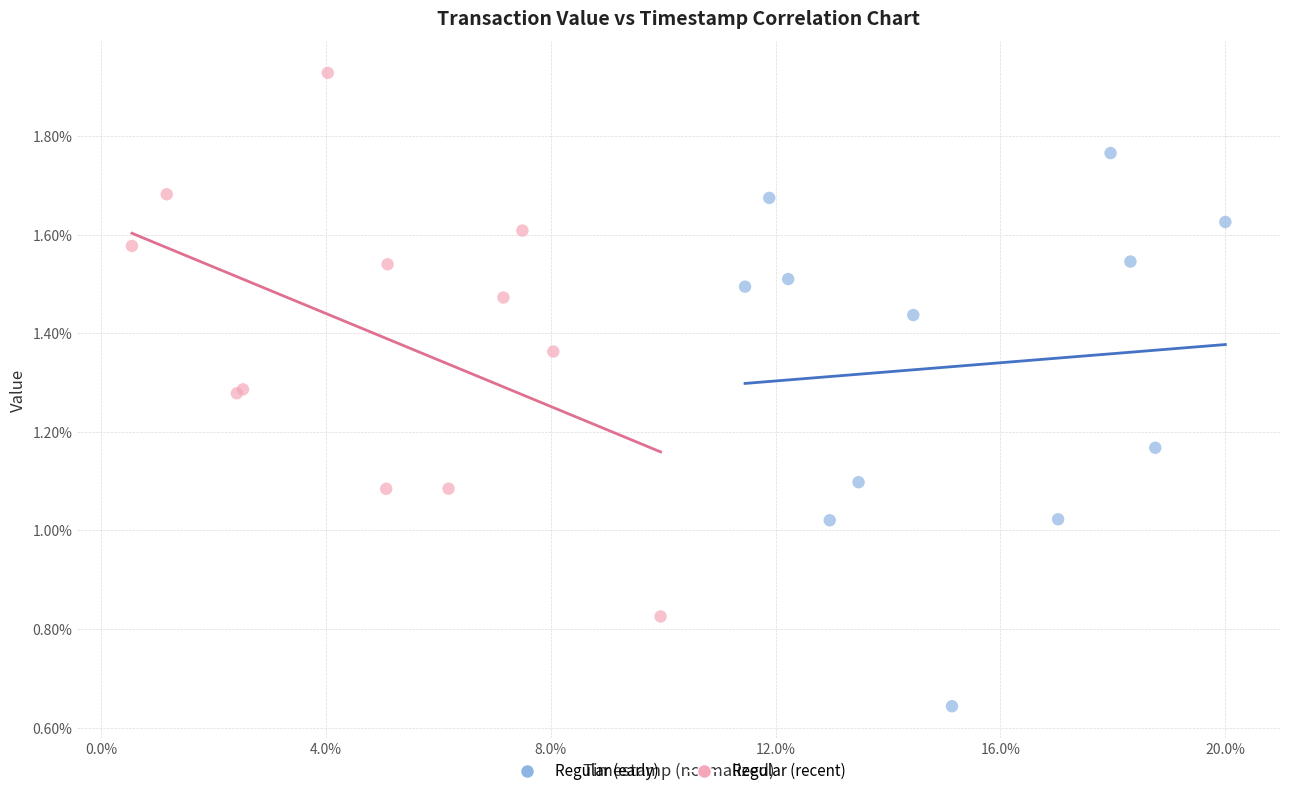

What are all the series names shown in the legend?

Regular (early), Regular (recent)